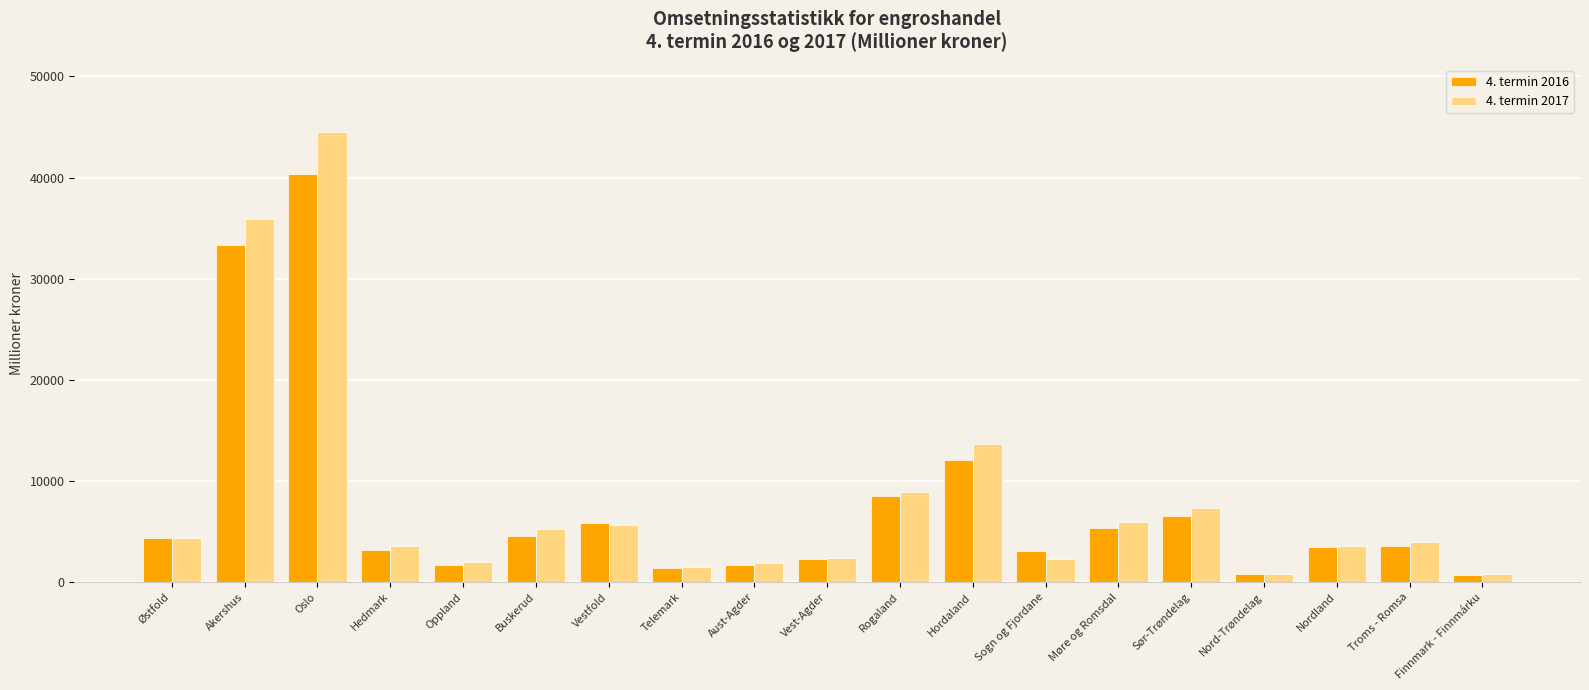

Rank the series by their maximum value, from highest to lowest.

4. termin 2017, 4. termin 2016